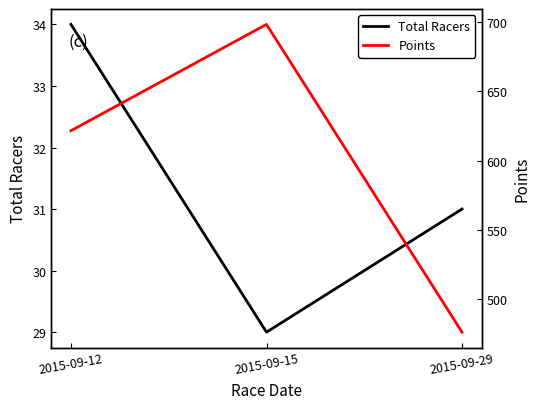

What is the spread (max minus min) of values at 2015-09-29?

445.5